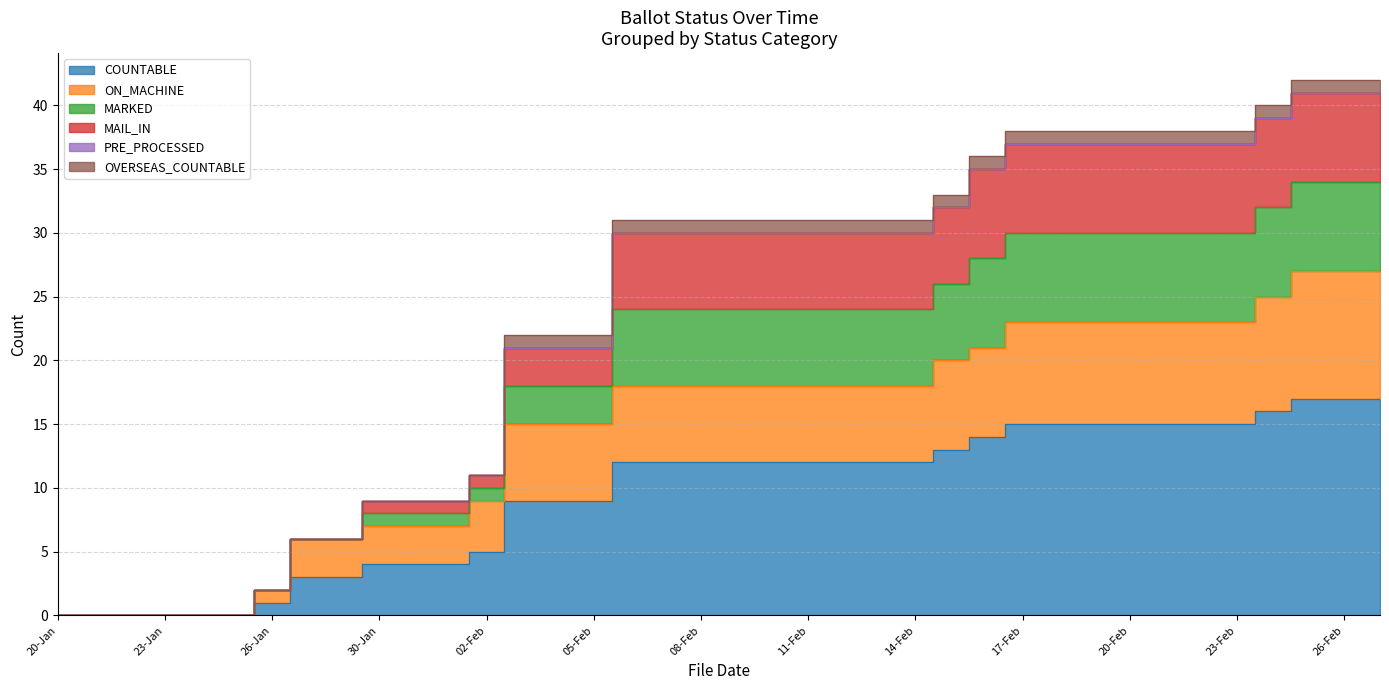

How many values in MARKED are above zero?

32